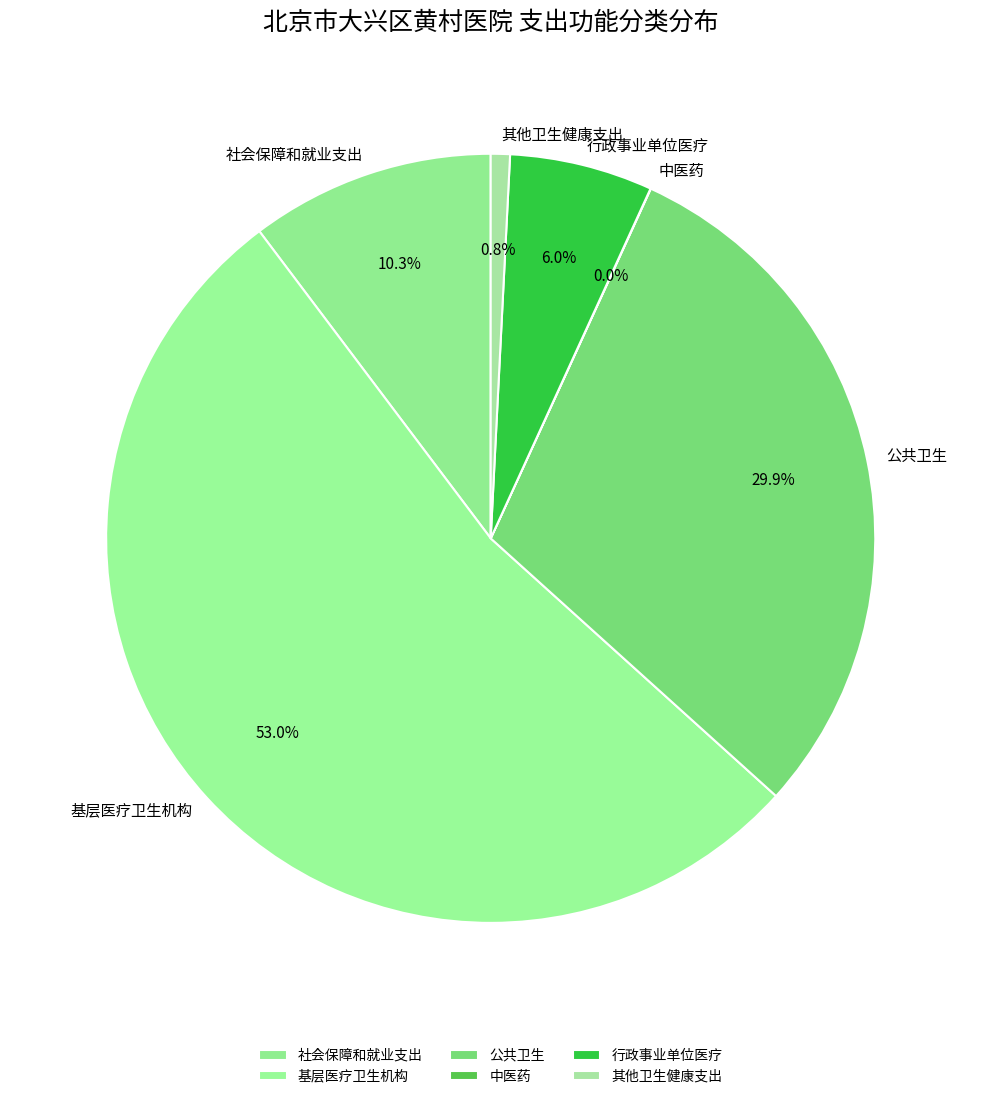

Is there any slice that represents more than half of the pie?

Yes